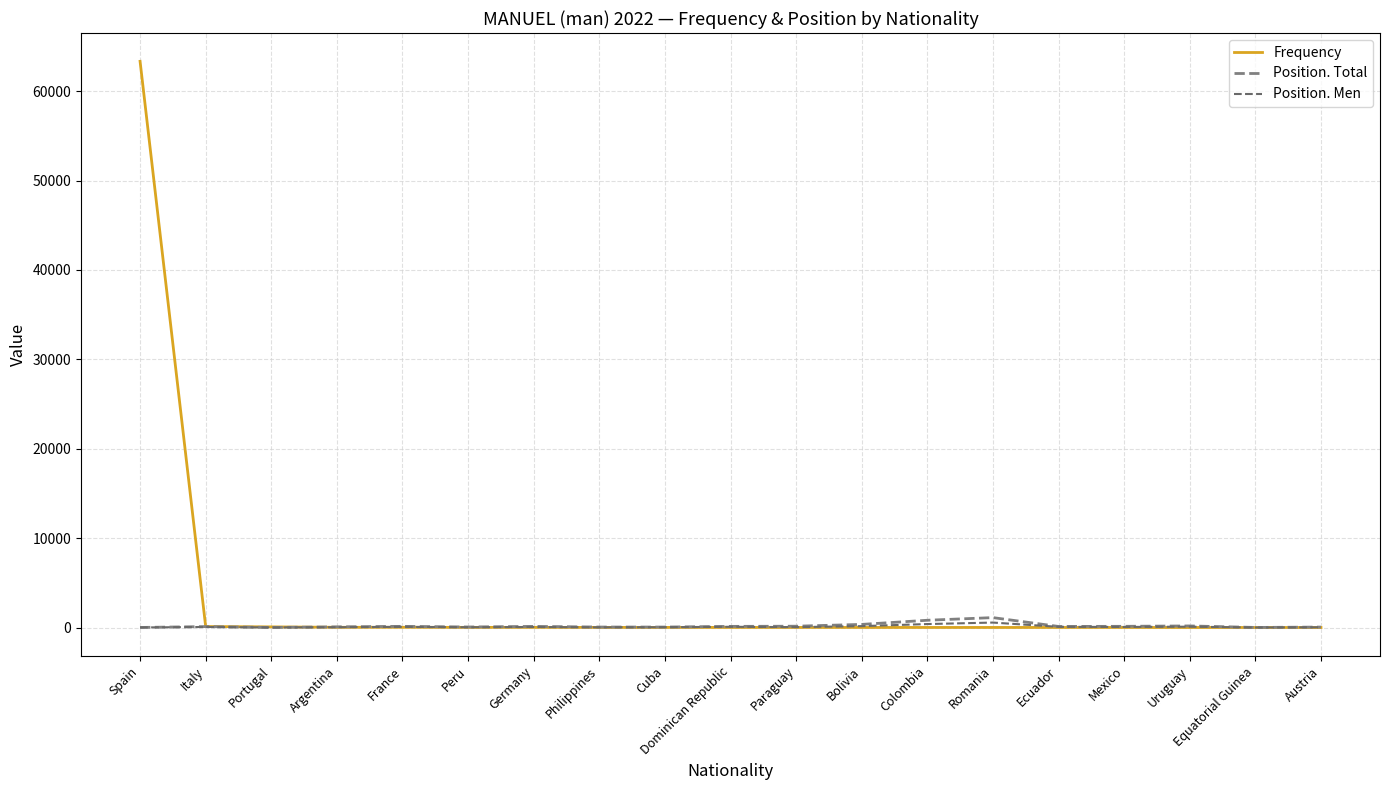

What value does the Position. Total series have at Austria, to the nearest 10?

50